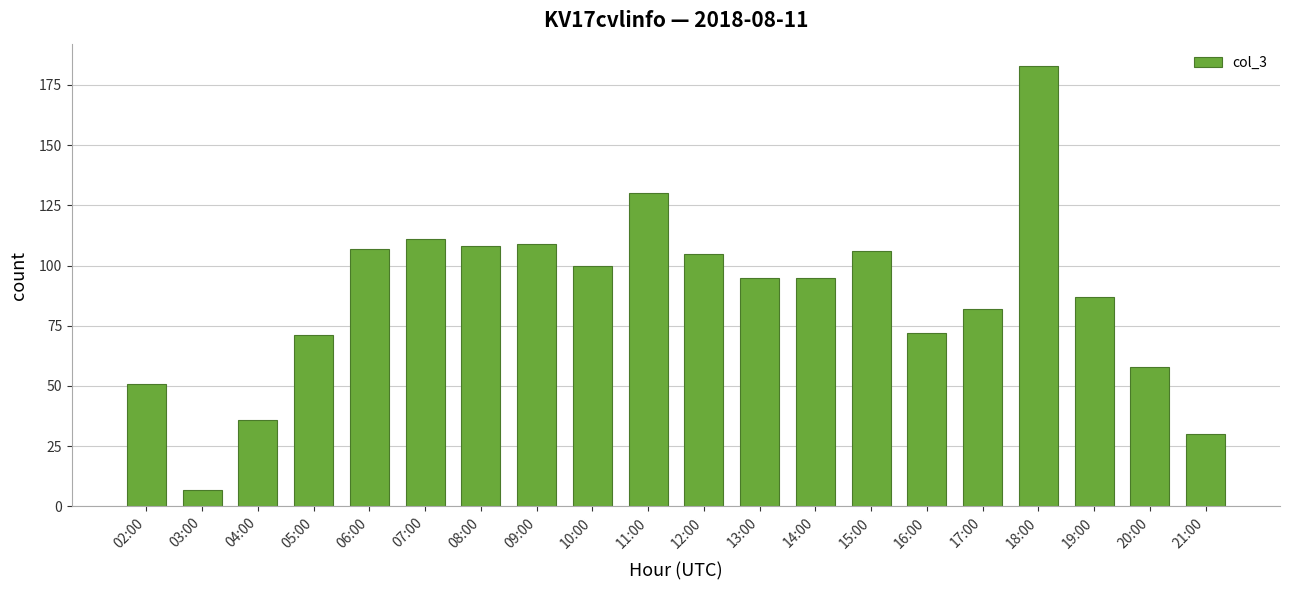

The chart shows a value of 174 at 08:00. True or false?

False